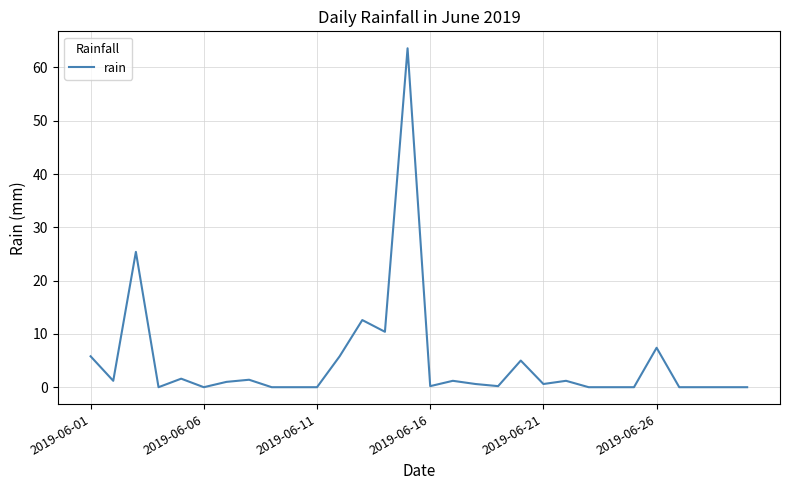

What is the maximum value shown in the chart?

63.6